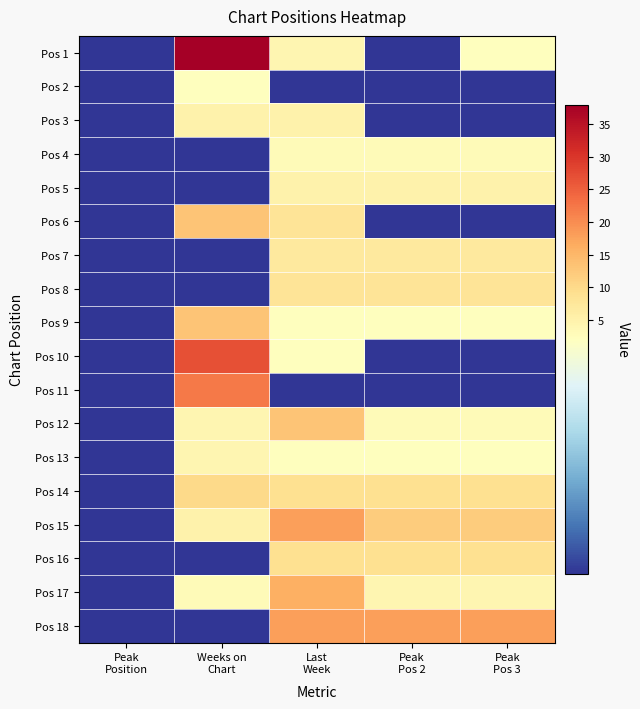

What is the greatest value displayed?

38